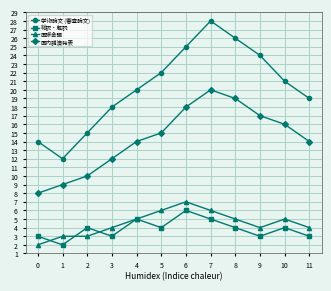

What is the highest value of the 学術論文 (審査論文) series?

28